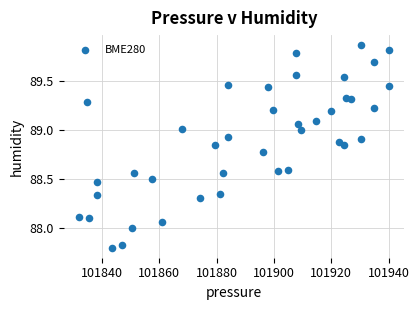

What is the range of Y values (max minus min)?

2.1